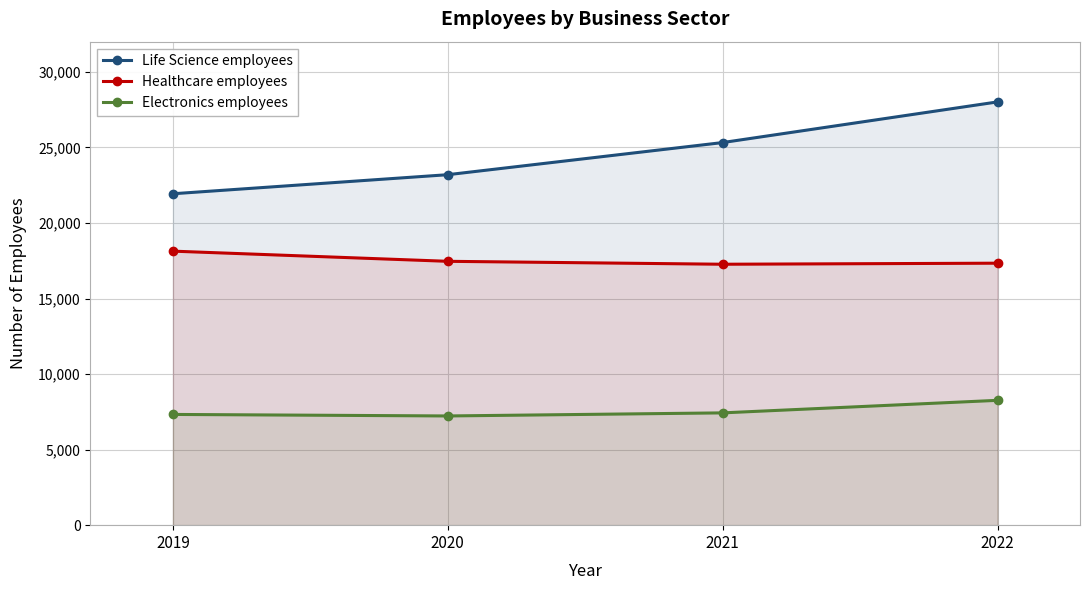

Which series has the widest spread of values?

Life Science employees